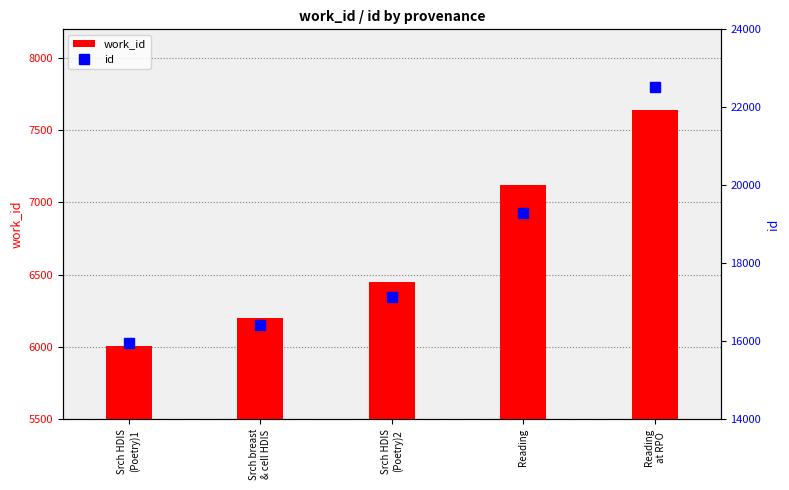

At which category is the sum across all series the highest?

Reading
at RPO